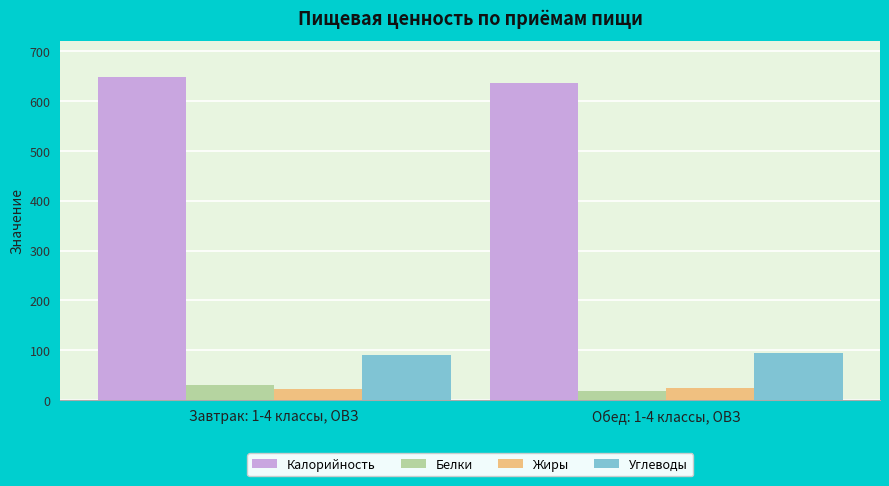

What is the sum of all Калорийность values?

1285